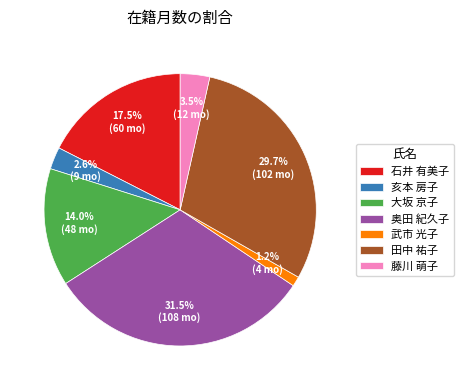

Does 亥本 房子 account for over 50% of the chart?

No